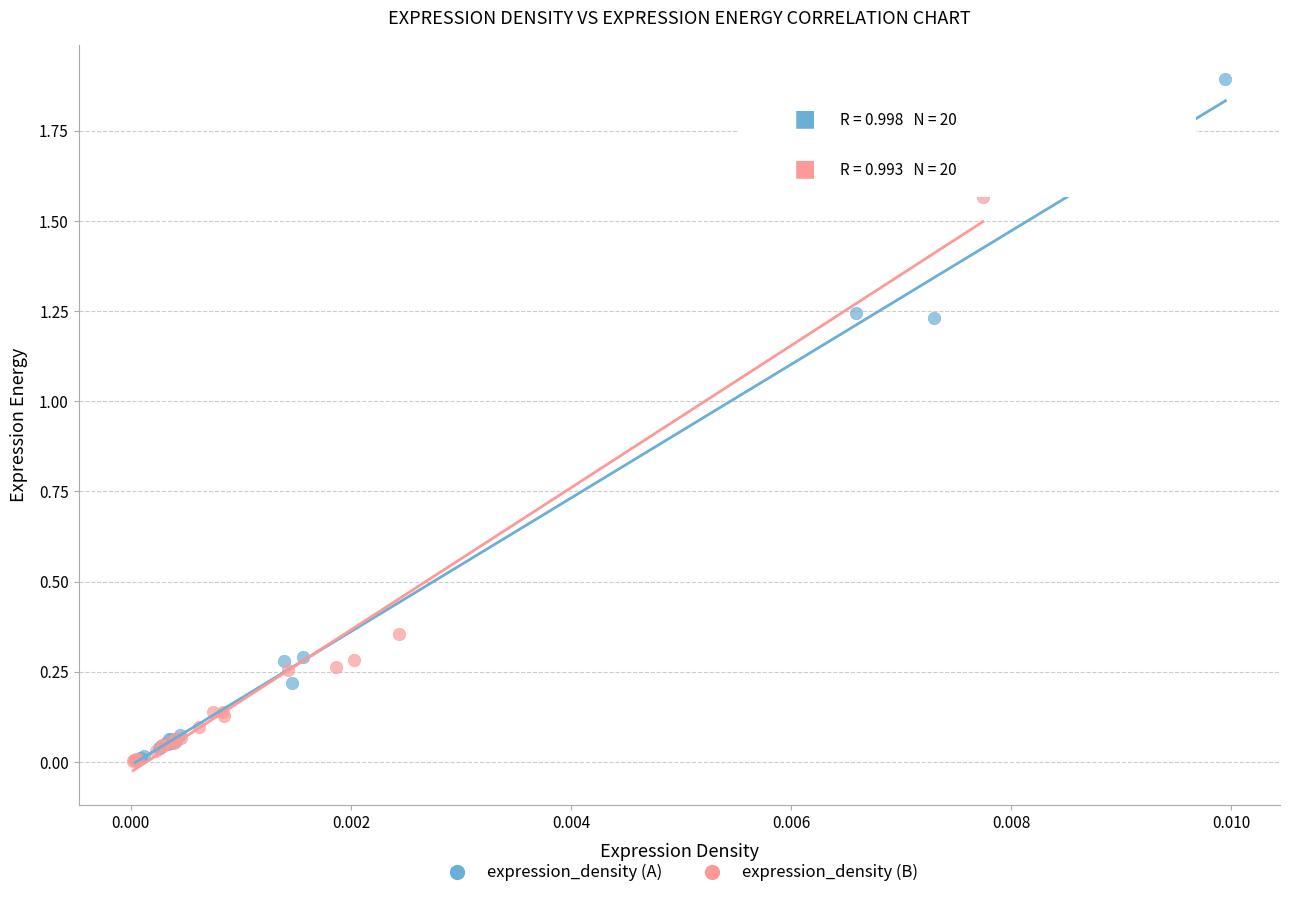

What are all the series names shown in the legend?

expression_density (A), expression_density (B)